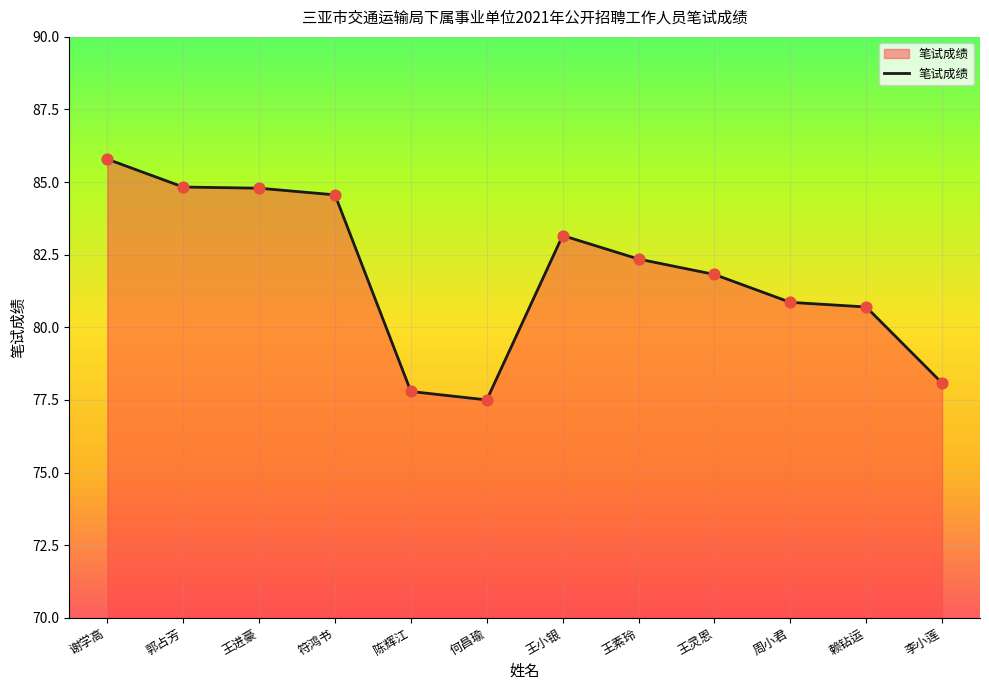

What is the ratio of the value at 王小银 to the value at 王灵恩?

1.0